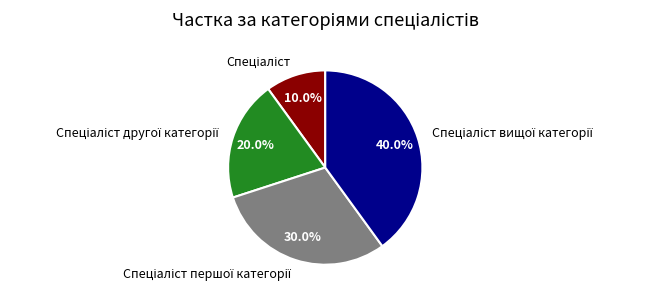

Is there any slice that represents more than half of the pie?

No